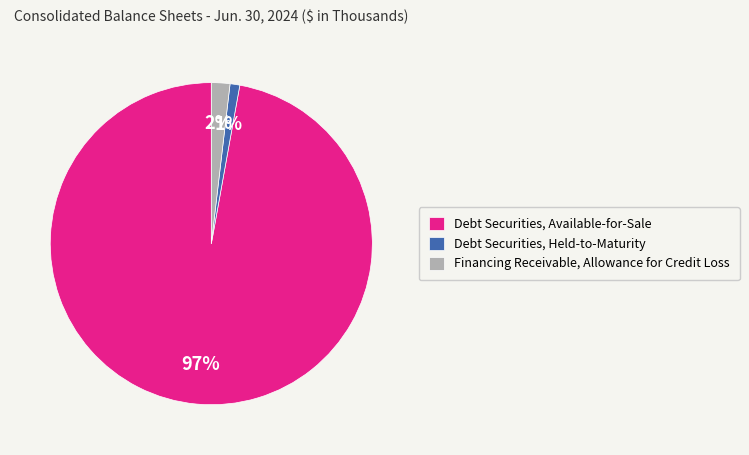

Is there a majority slice in this chart?

Yes